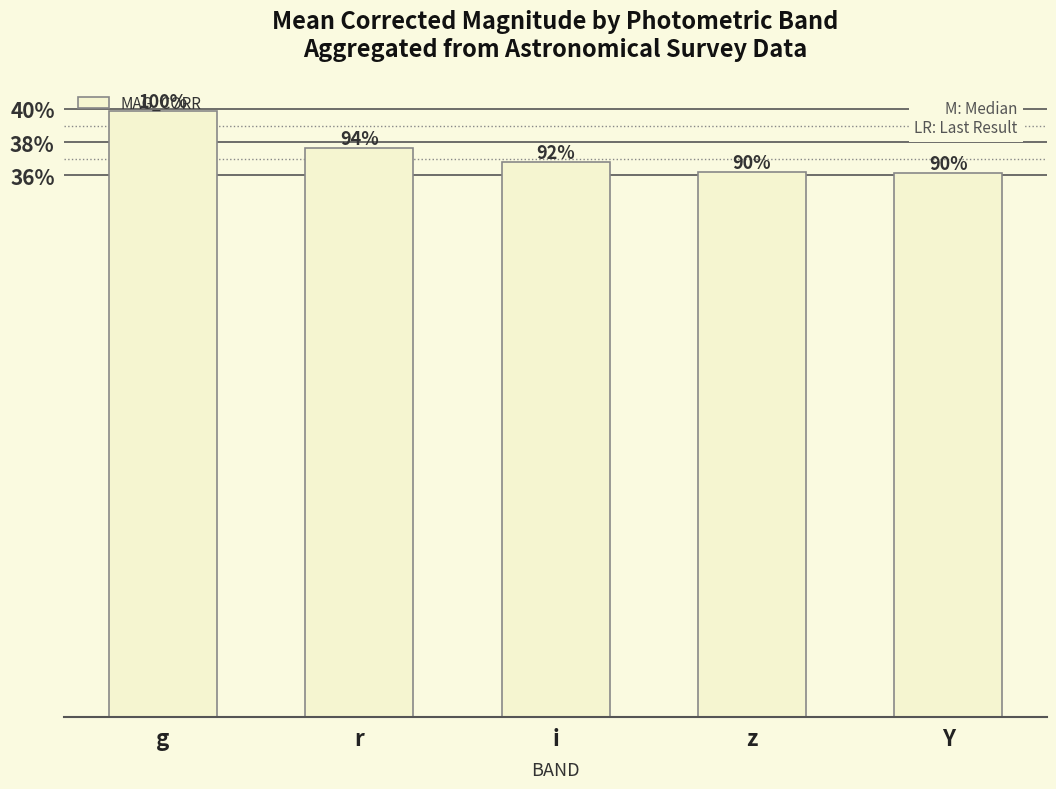

Which label corresponds to the smallest value in the chart?

Y